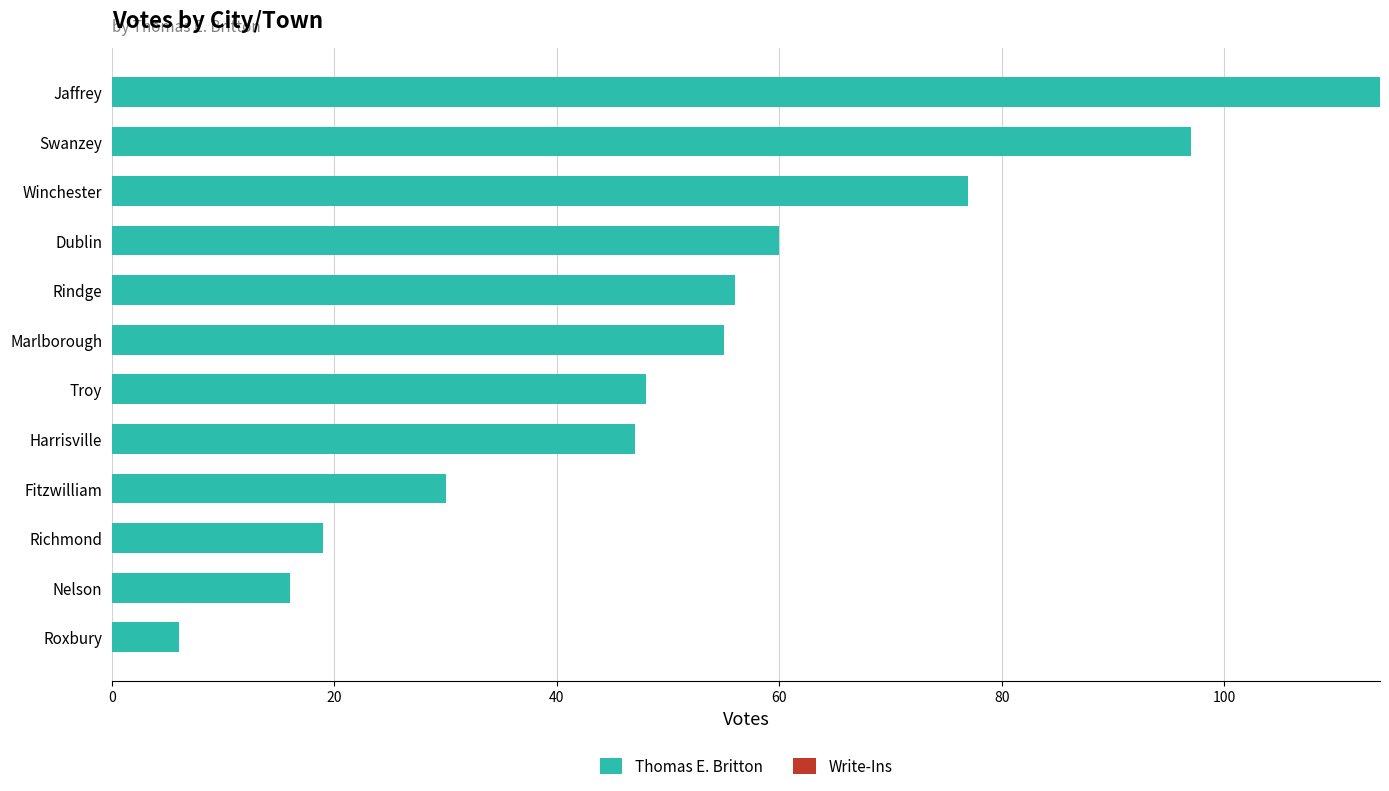

Which has a higher value, Winchester or Fitzwilliam?

Winchester